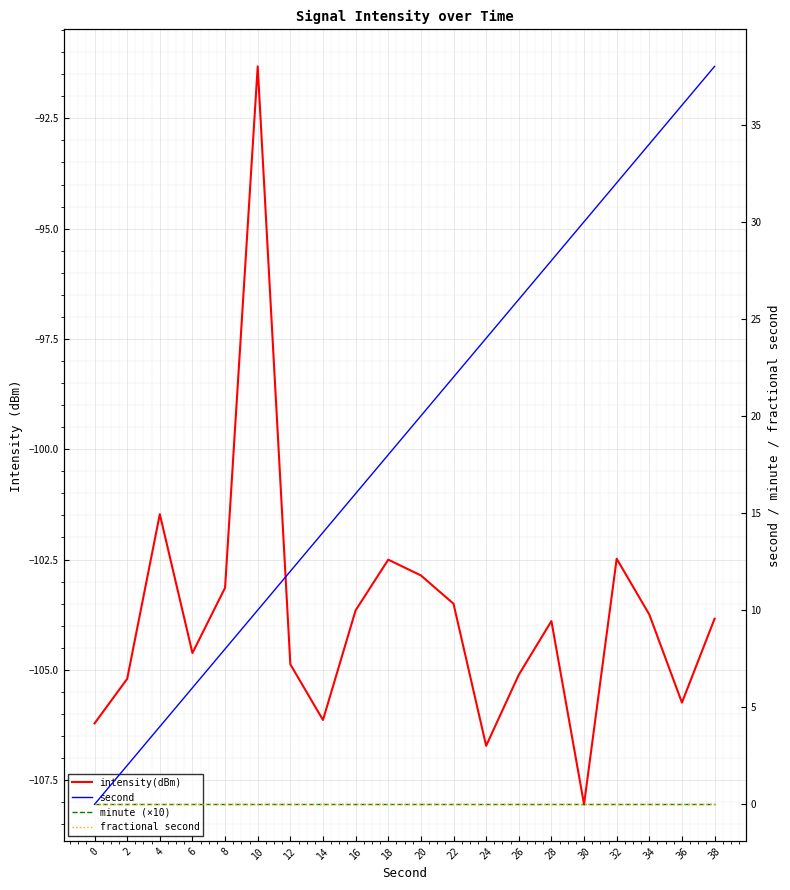

Which category has the highest value in the intensity(dBm) series?

10